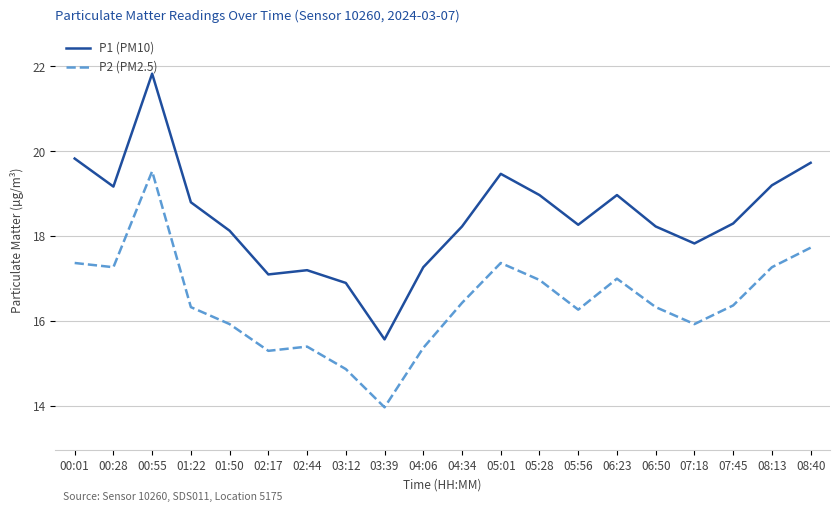

At which category is the sum across all series the highest?

00:55